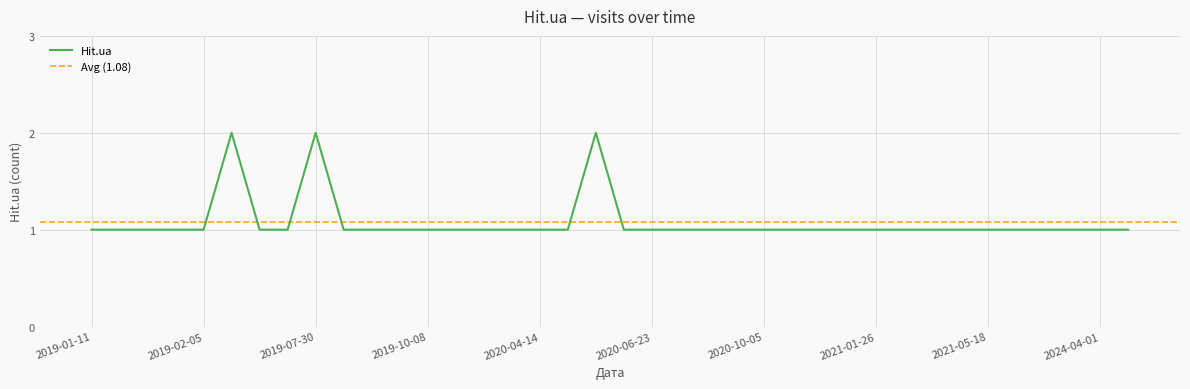

How many data points does each series have?

38